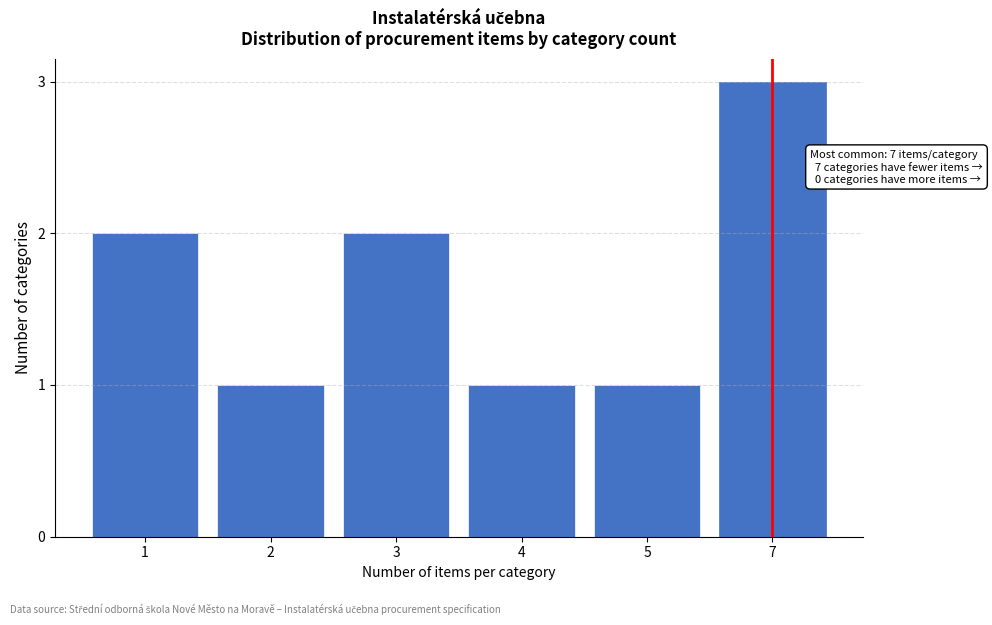

Reading right to left, what are all the values shown in this chart?

3	1	1	2	1	2